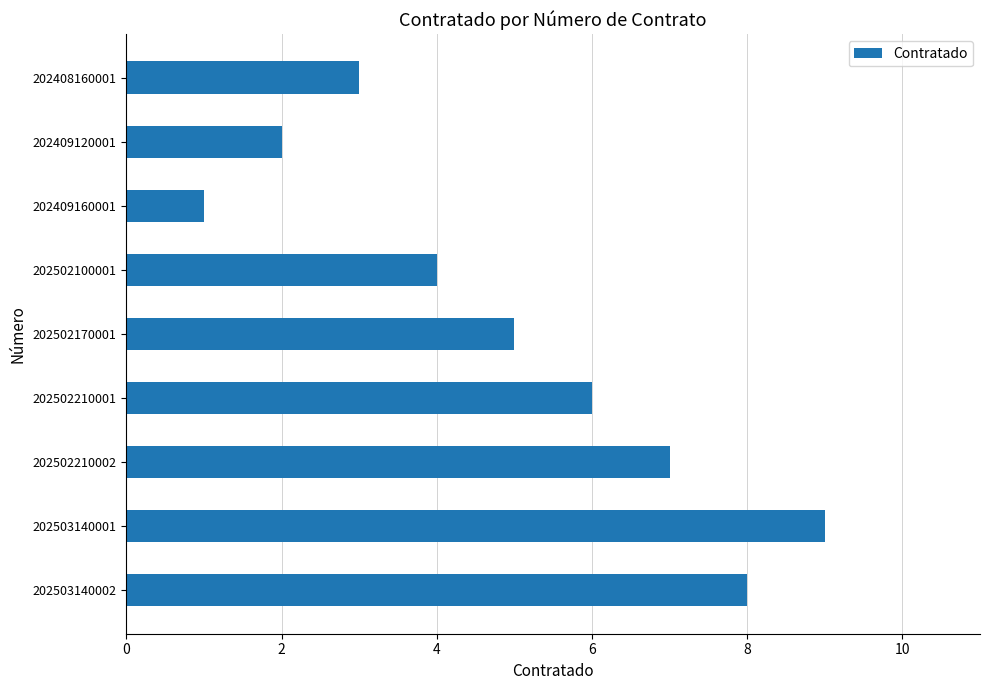

Which category has the lowest value across all series?

202409160001